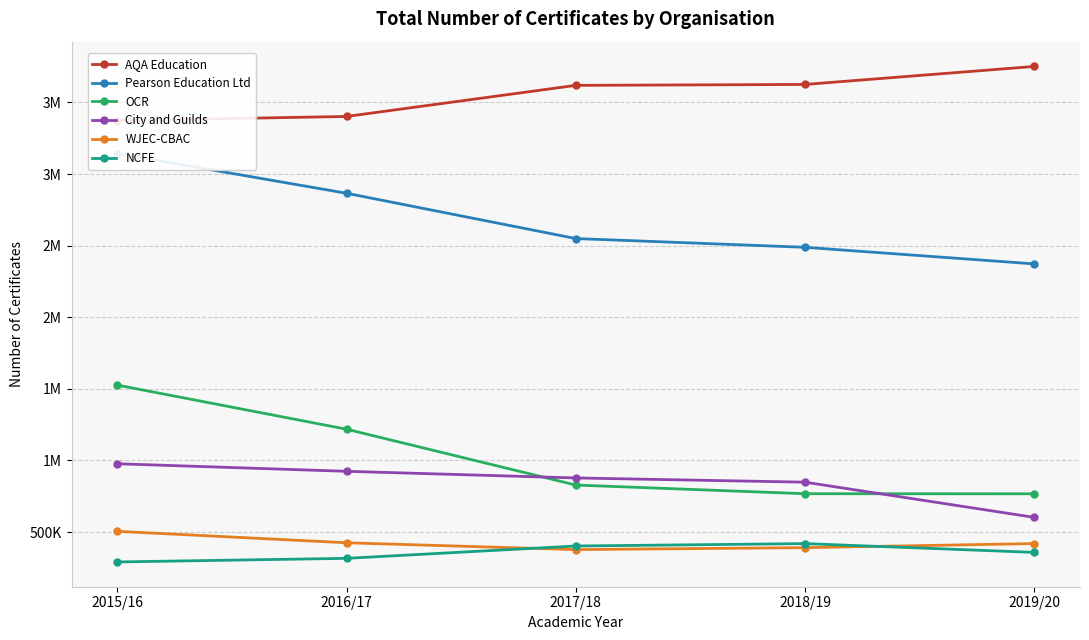

At which category is the sum across all series the highest?

2015/16